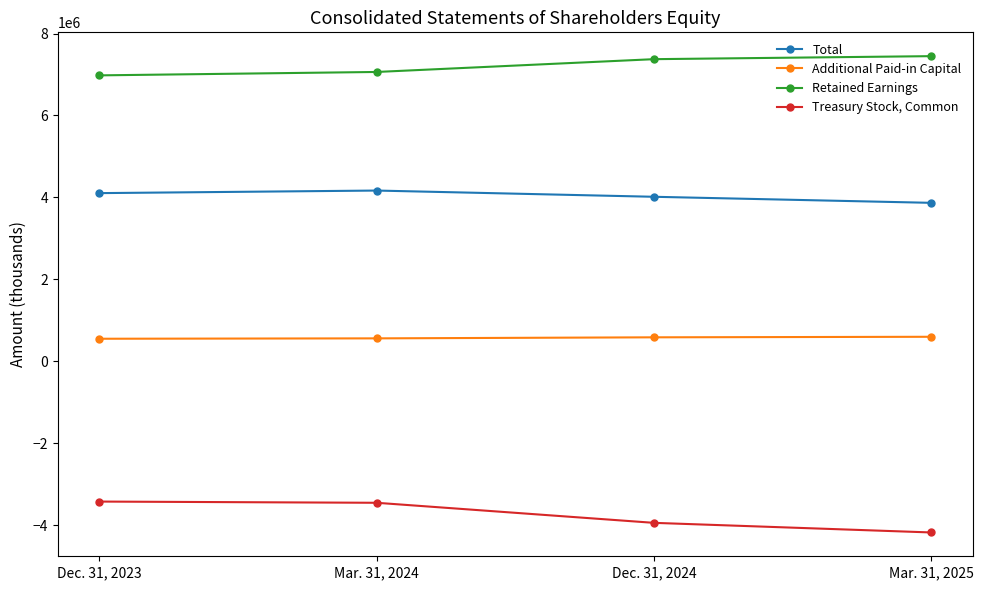

What is the spread (max minus min) of values at Dec. 31, 2024?

11318035